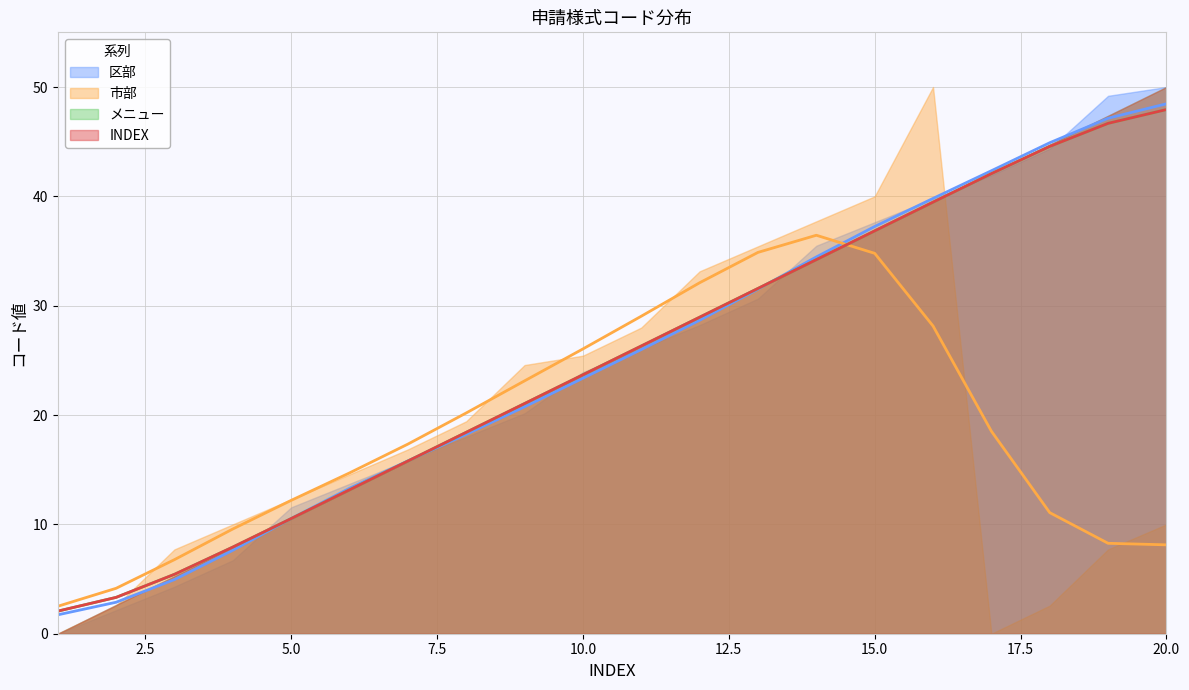

At which label does メニュー reach its peak?

20